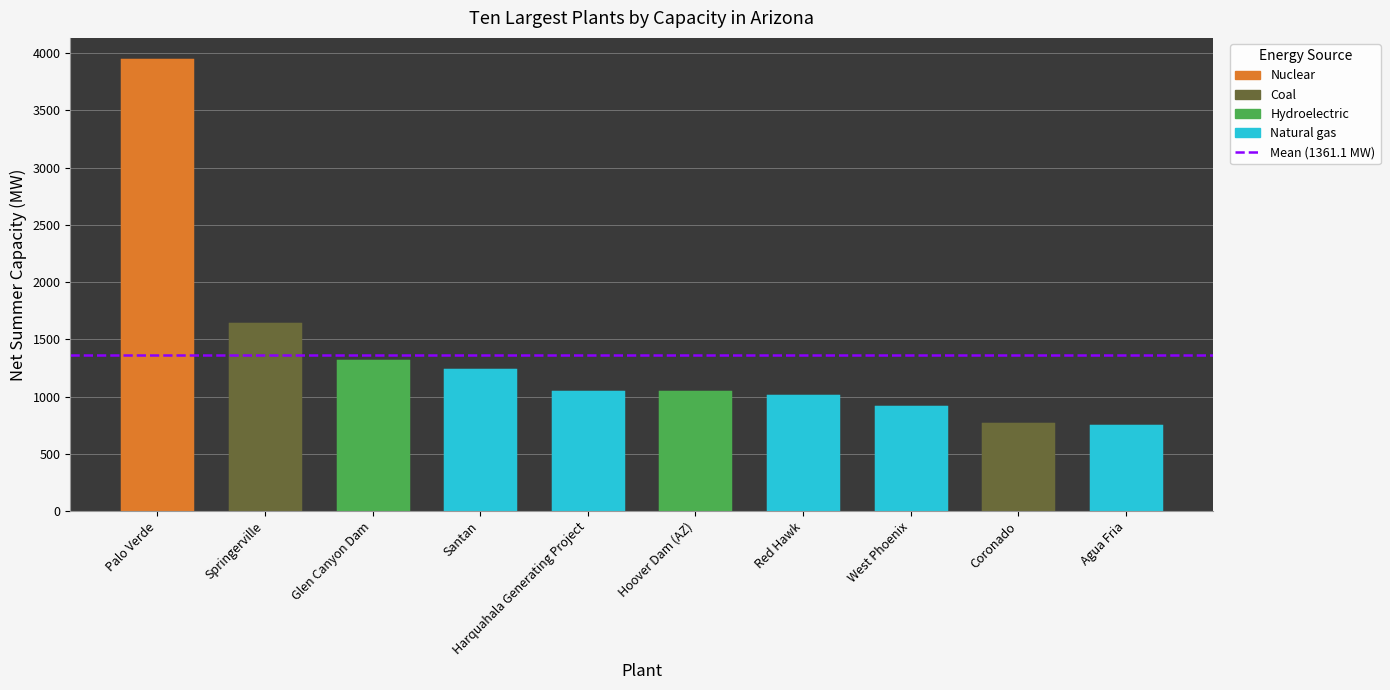

What is the approximate value at West Phoenix?

909.0